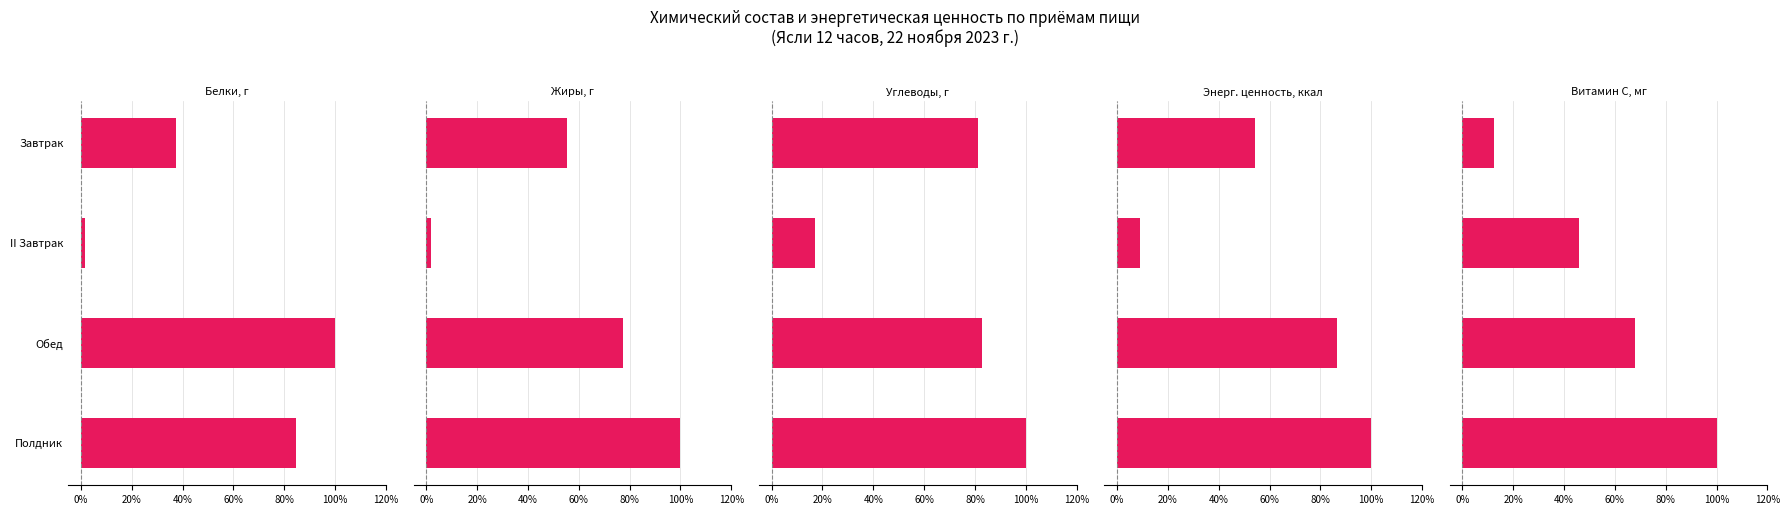

Which series has the largest total across all categories?

Углеводы, г